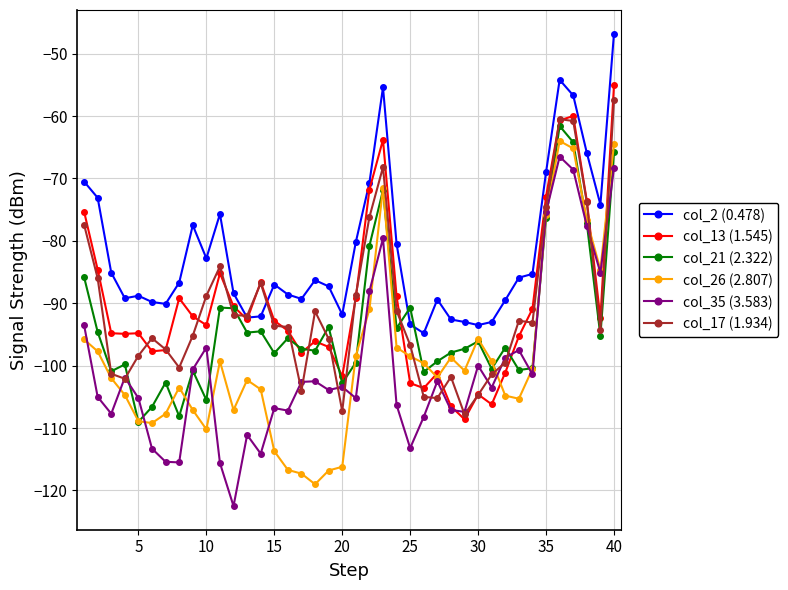

What is the value of the col_21 (2.322) point at the 34th from the left?

-100.4